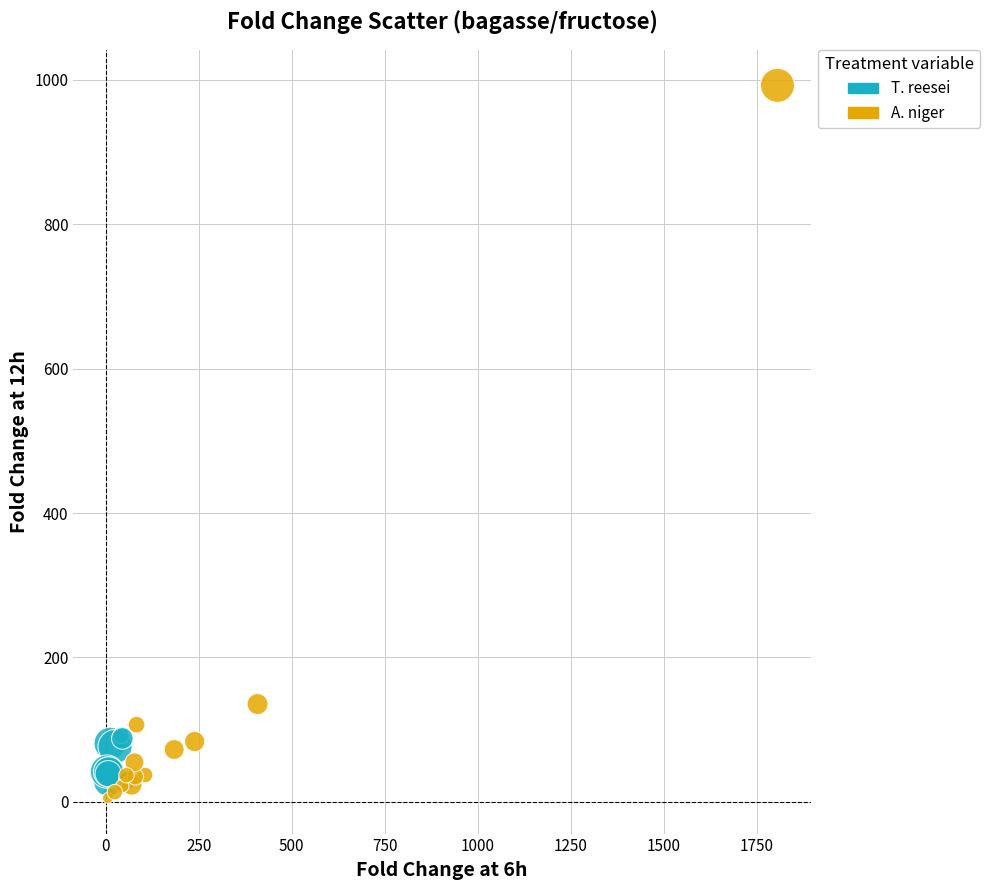

Which series contains the highest Y value?

A. niger